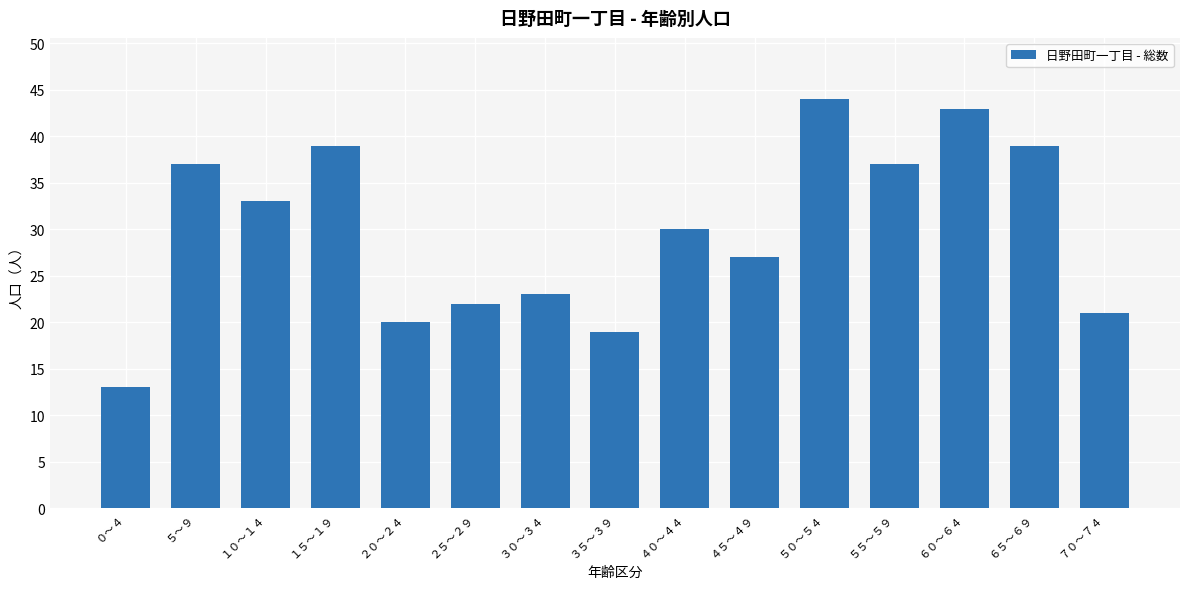

What is the change in value from ５～９ to ２０～２４?

-17